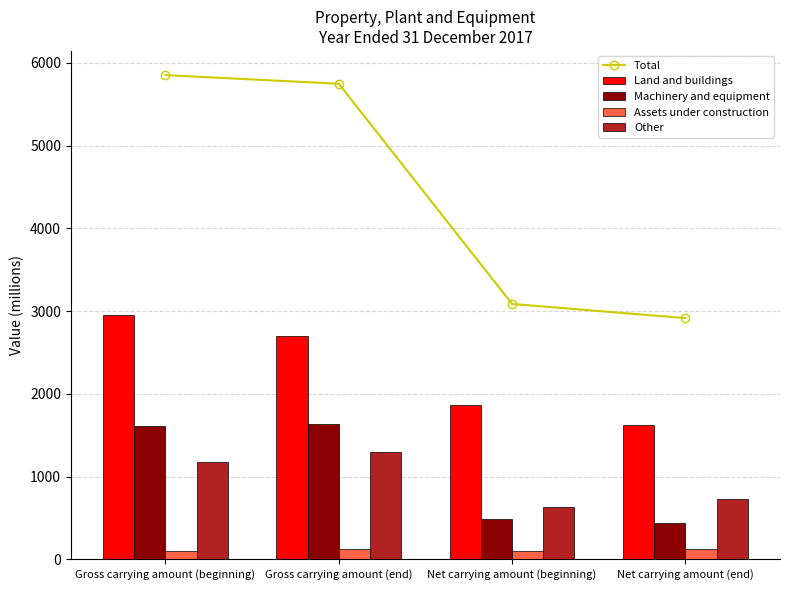

Is it true that Machinery and equipment equals 2507 at Gross carrying amount (beginning)?

False